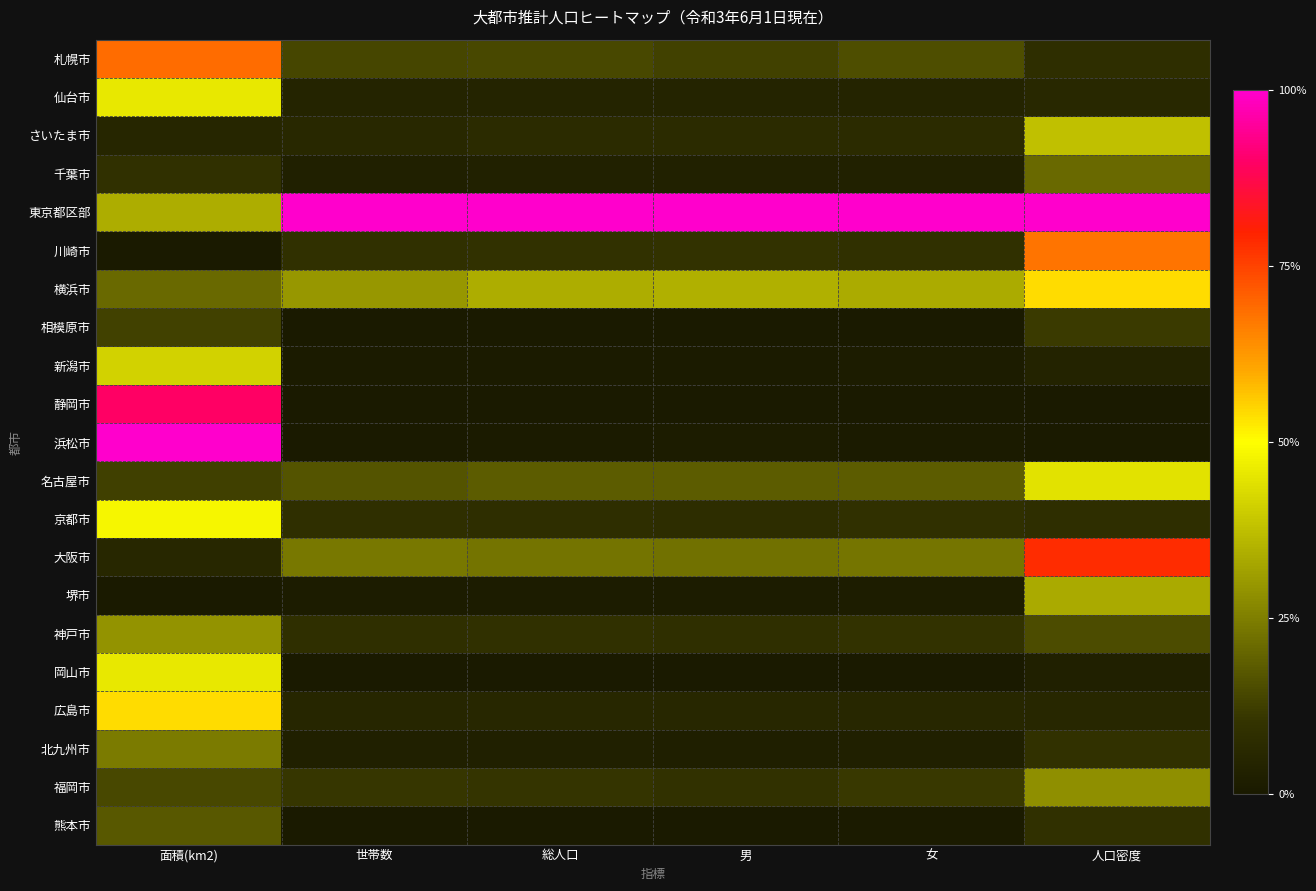

What is the difference between the highest and lowest values at 面積(km2)?

1.0